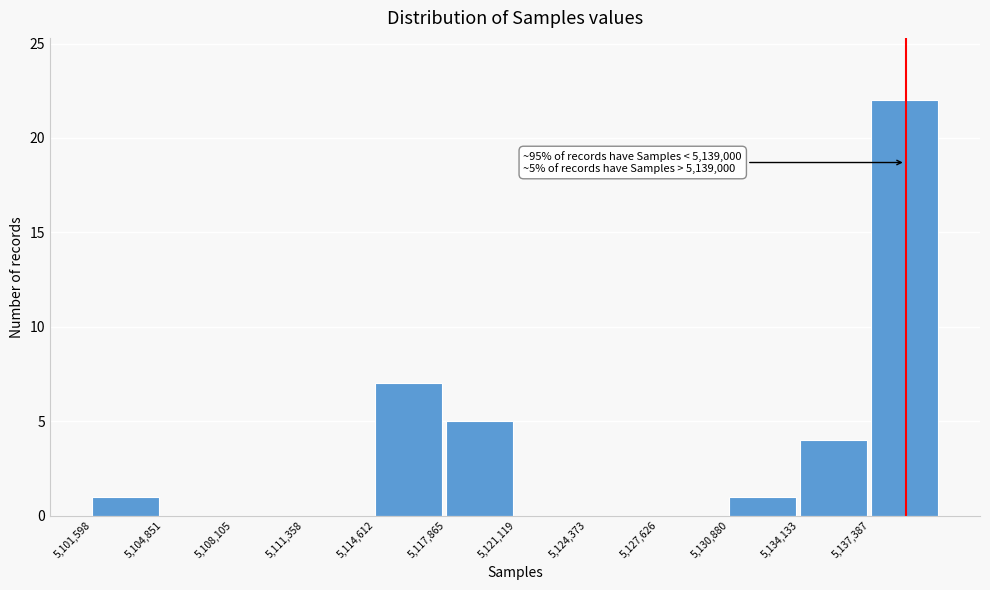

Over which range of the x-axis is the bar tallest?

5137500 to 5140500